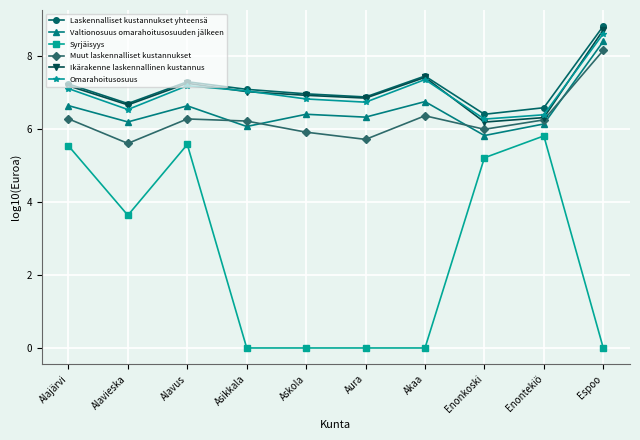

What is the value of the Laskennalliset kustannukset yhteensä point at the 2nd from the left?

6.7